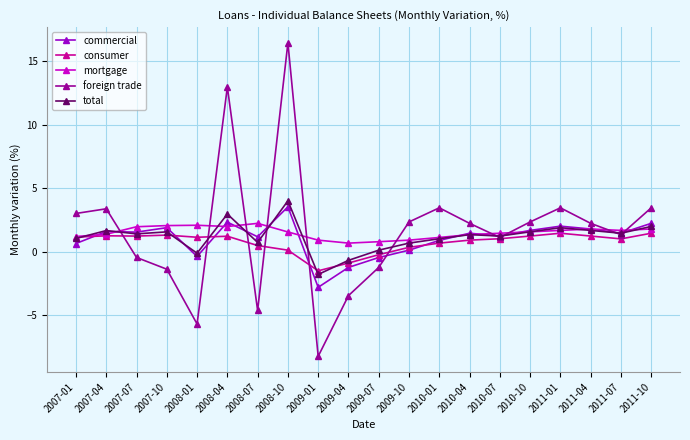

What is the total value across all series at 2010-10?

8.4